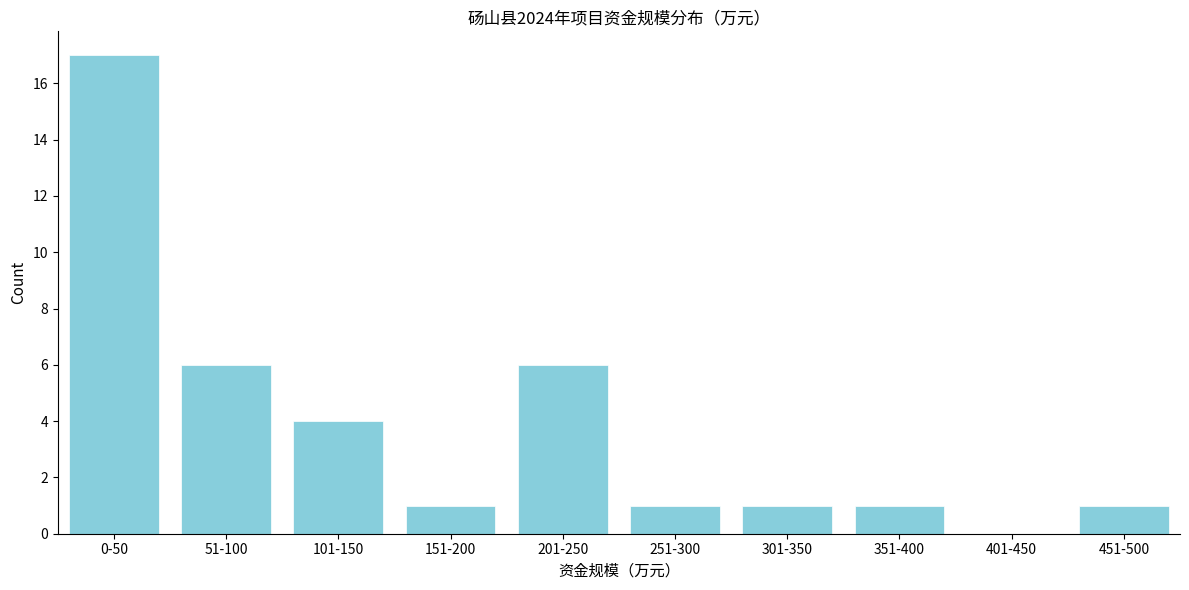

Reading left to right, extract all data points from this chart.

0-50=17	51-100=6	101-150=4	151-200=1	201-250=6	251-300=1	301-350=1	351-400=1	401-450=0	451-500=1